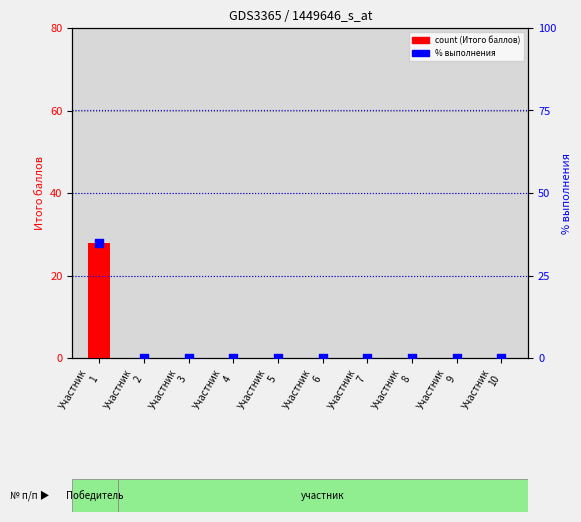

At how many categories does at least one series exceed 17?

1